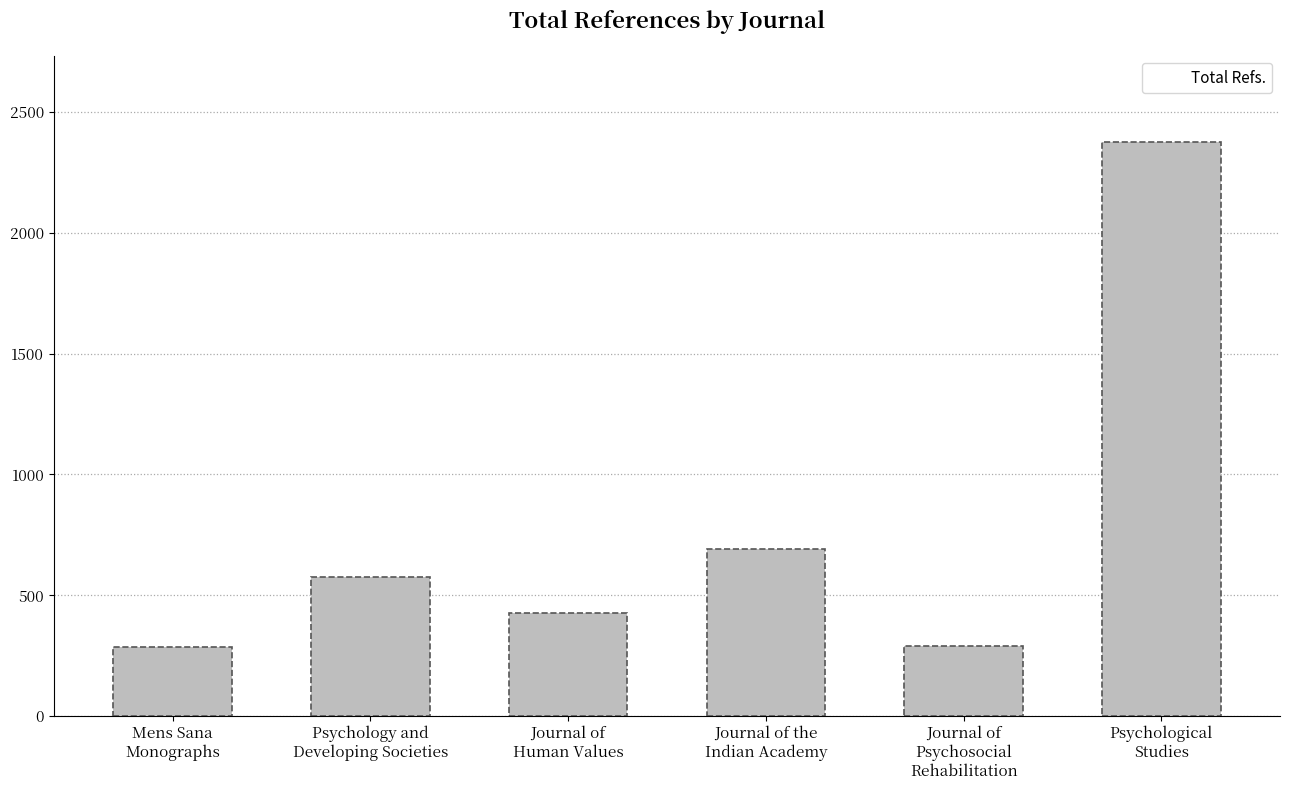

Reading left to right, transcribe all the data shown in this chart.

Mens Sana
Monographs=287	Psychology and
Developing Societies=576	Journal of
Human Values=425	Journal of the
Indian Academy=691	Journal of
Psychosocial
Rehabilitation=289	Psychological
Studies=2376